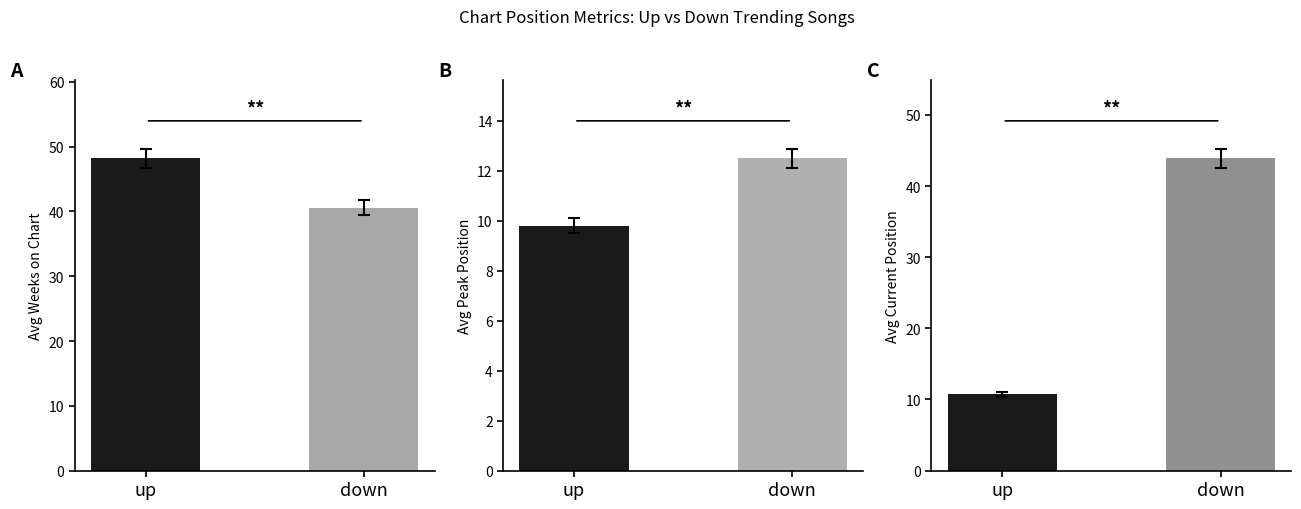

Which has a higher value, down or up?

up